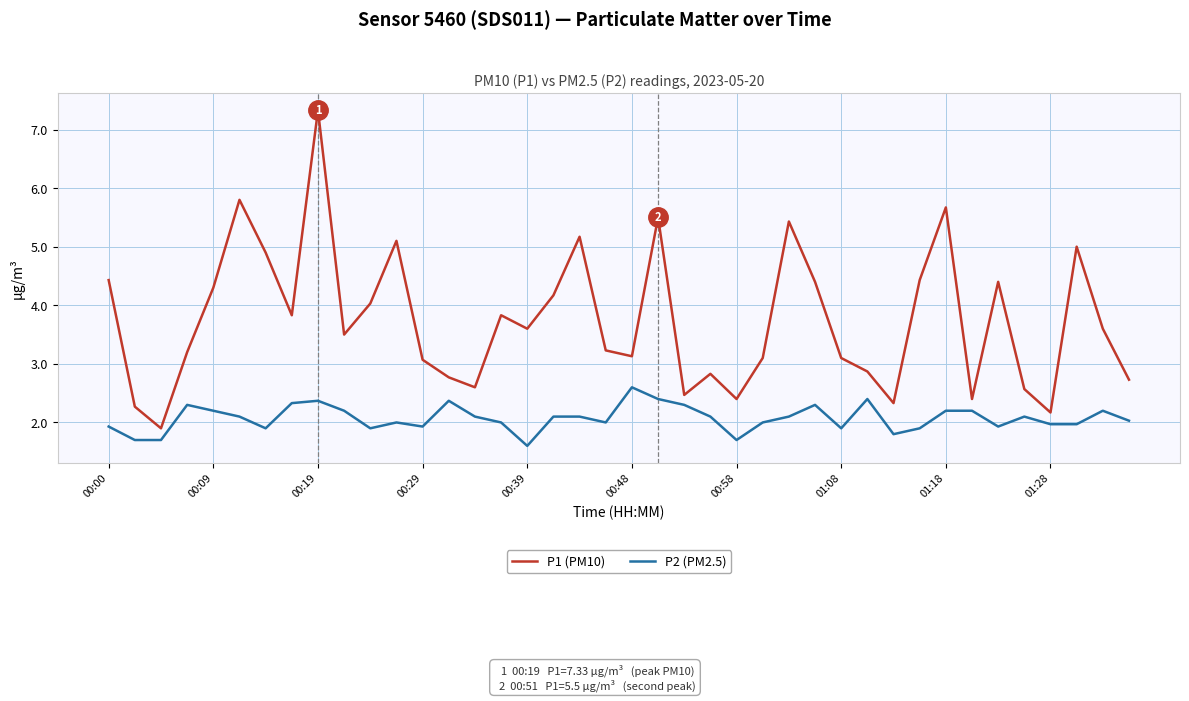

What is the difference between the maximum and minimum values in the P2 (PM2.5) series?

1.0